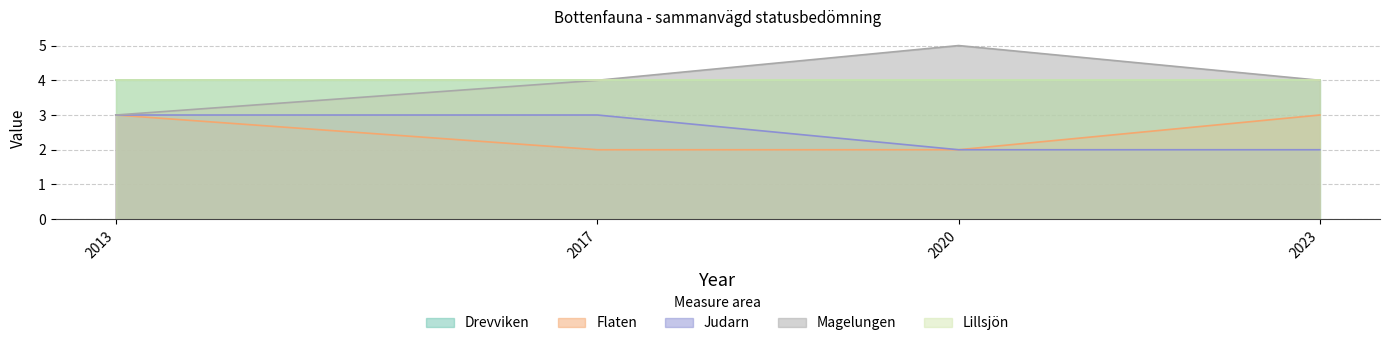

What is the average value of the Magelungen series?

4